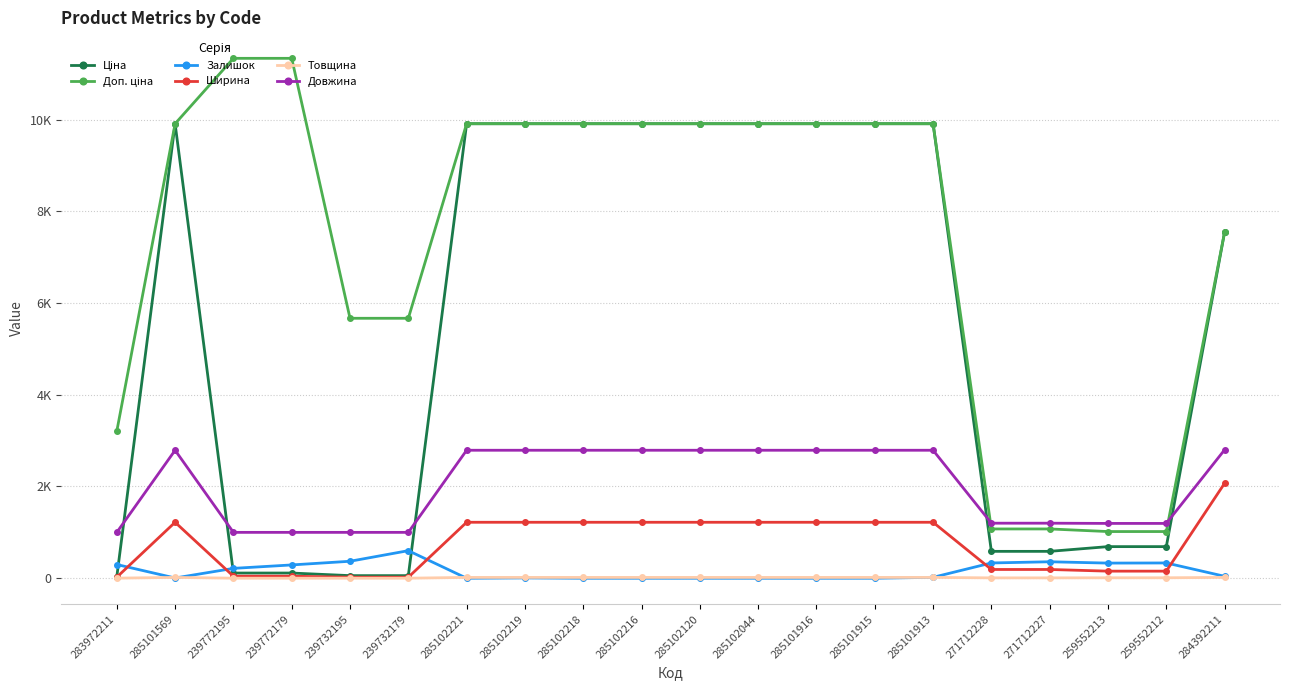

Where do Ширина and Залишок first cross each other?

283972211 and 285101569